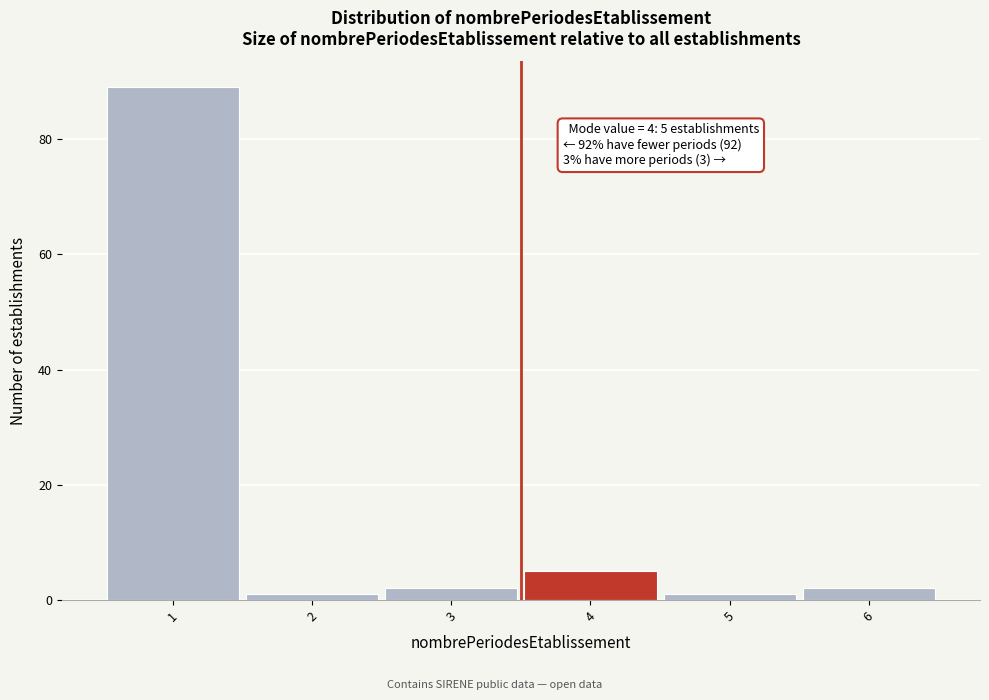

Reading right to left, extract all data points from this chart.

6=2	5=1	4=5	3=2	2=1	1=89